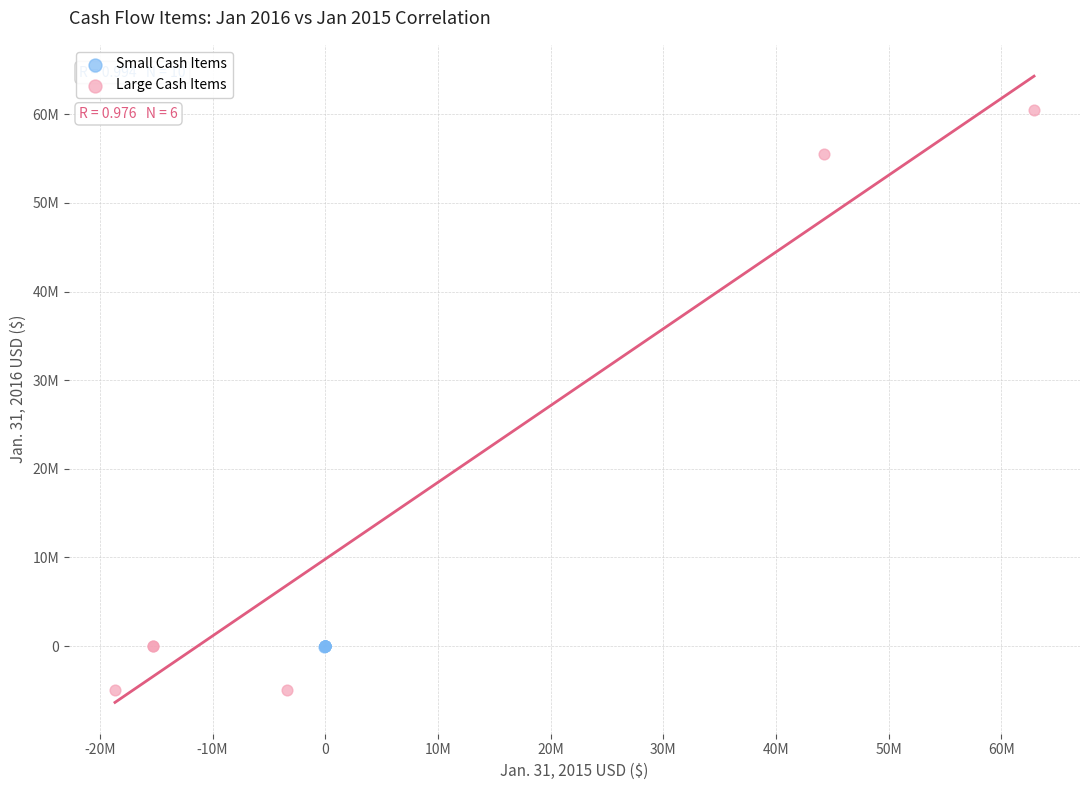

Which series contains the highest Y value?

Large Cash Items